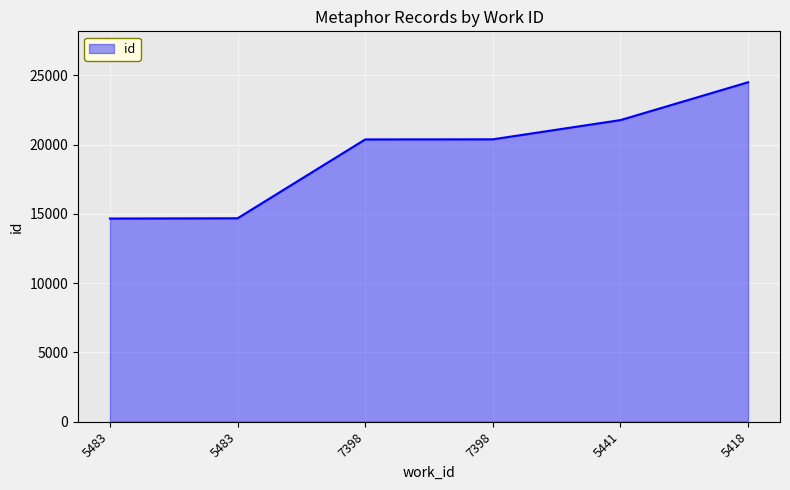

Is this an area chart (filled region under the line)?

Yes